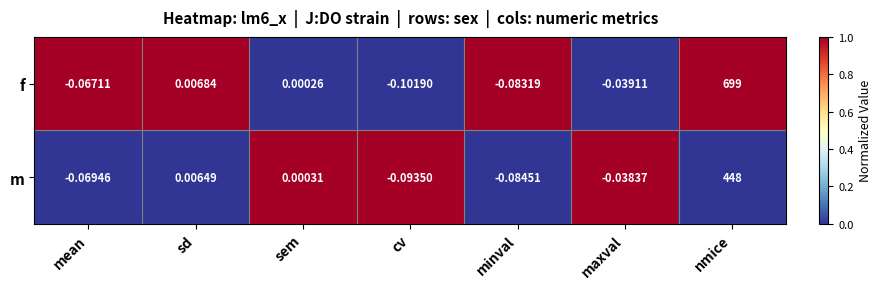

Which category has the highest value in the f series?

nmice